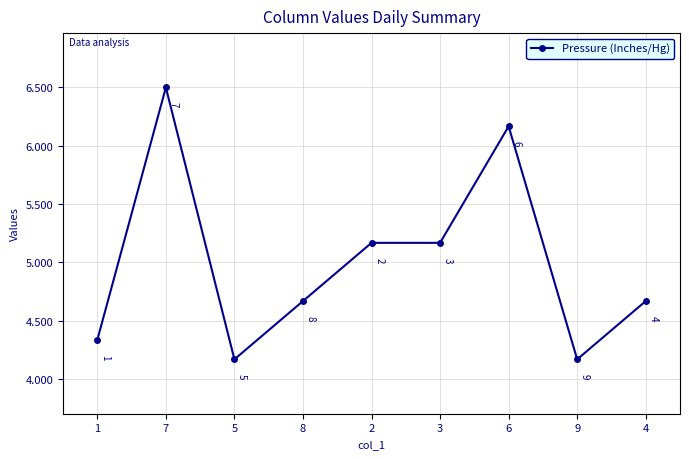

What is the greatest value displayed?

6.5